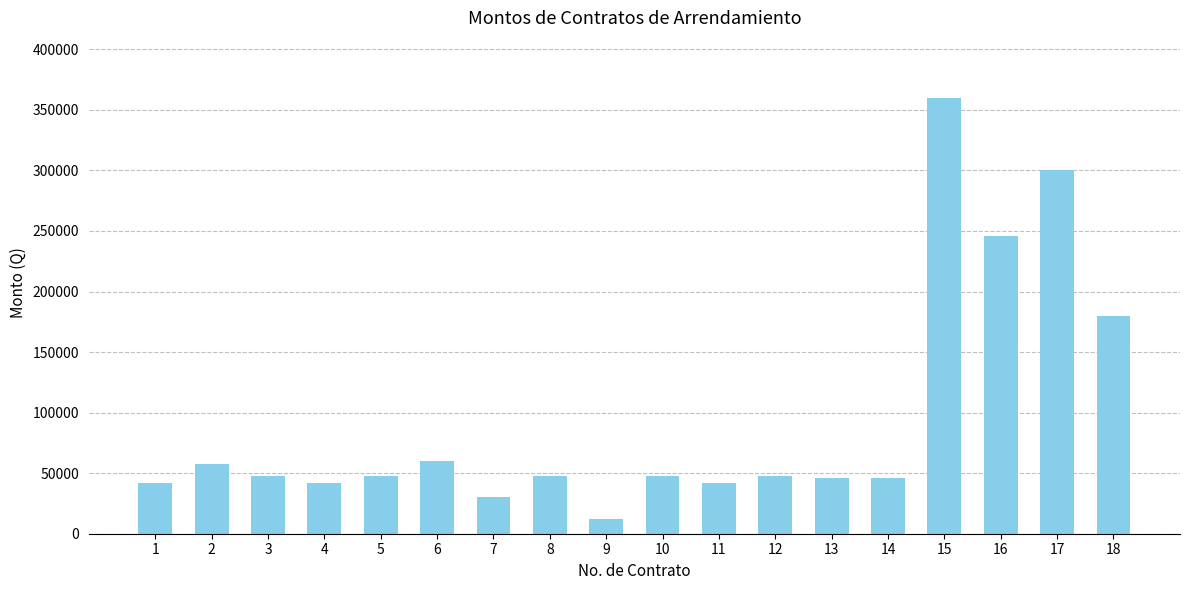

True or false: the data shows 74872 at 13.

False